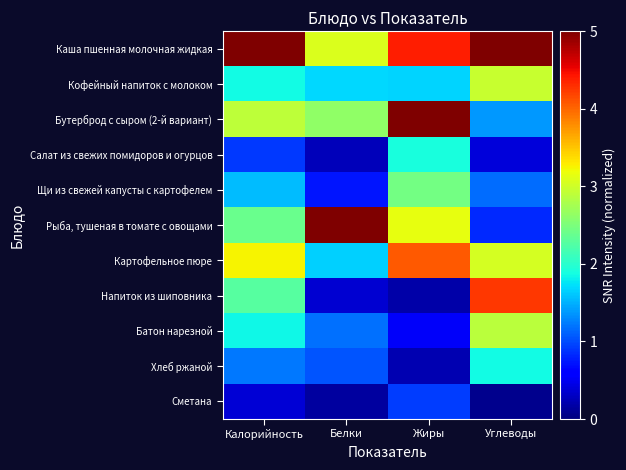

At Калорийность, list the series in order from smallest to largest.

Сметана, Салат из свежих помидоров и огурцов, Хлеб ржаной, Щи из свежей капусты с картофелем, Батон нарезной, Кофейный напиток с молоком, Напиток из шиповника, Рыба, тушеная в томате с овощами, Бутерброд с сыром (2-й вариант), Картофельное пюре, Каша пшенная молочная жидкая